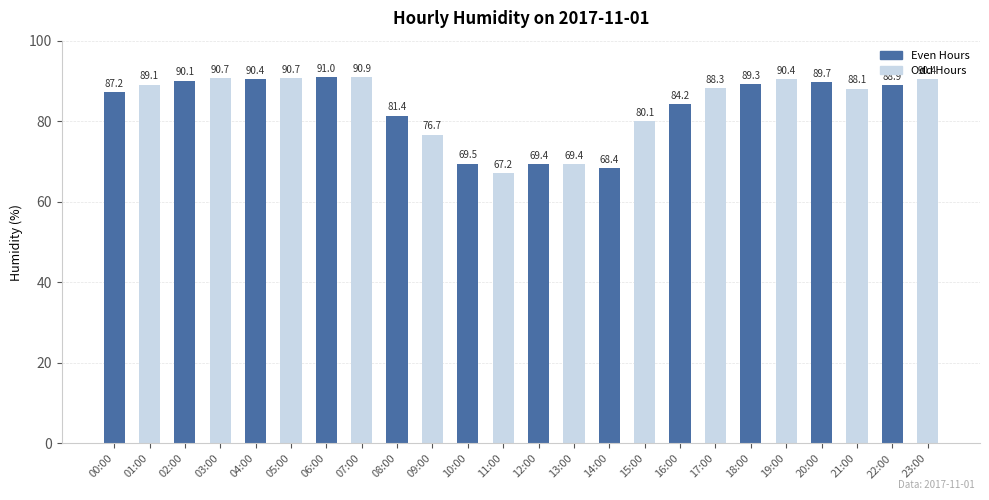

Reading left to right, what are all the values shown in this chart?

87.2	89.1	90.1	90.7	90.4	90.7	91.0	90.9	81.4	76.7	69.5	67.2	69.4	69.4	68.4	80.1	84.2	88.3	89.3	90.4	89.7	88.1	88.9	90.4